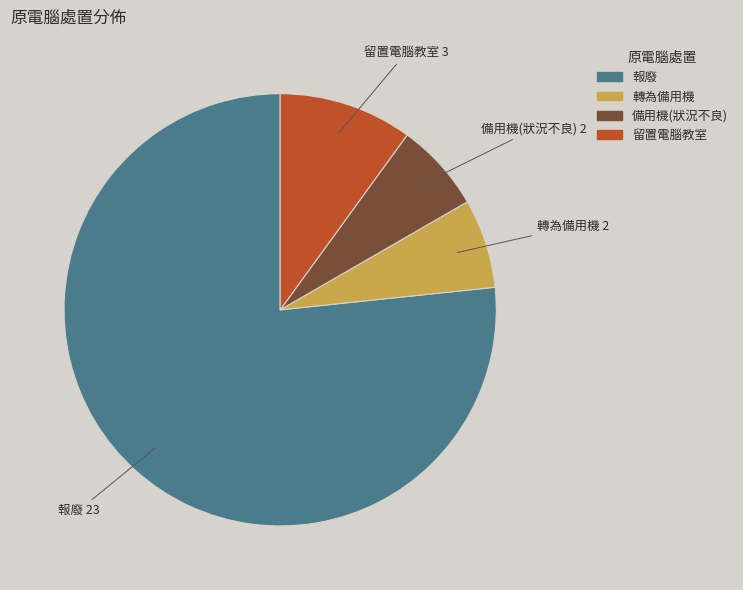

Which category has the biggest portion of the pie?

報廢